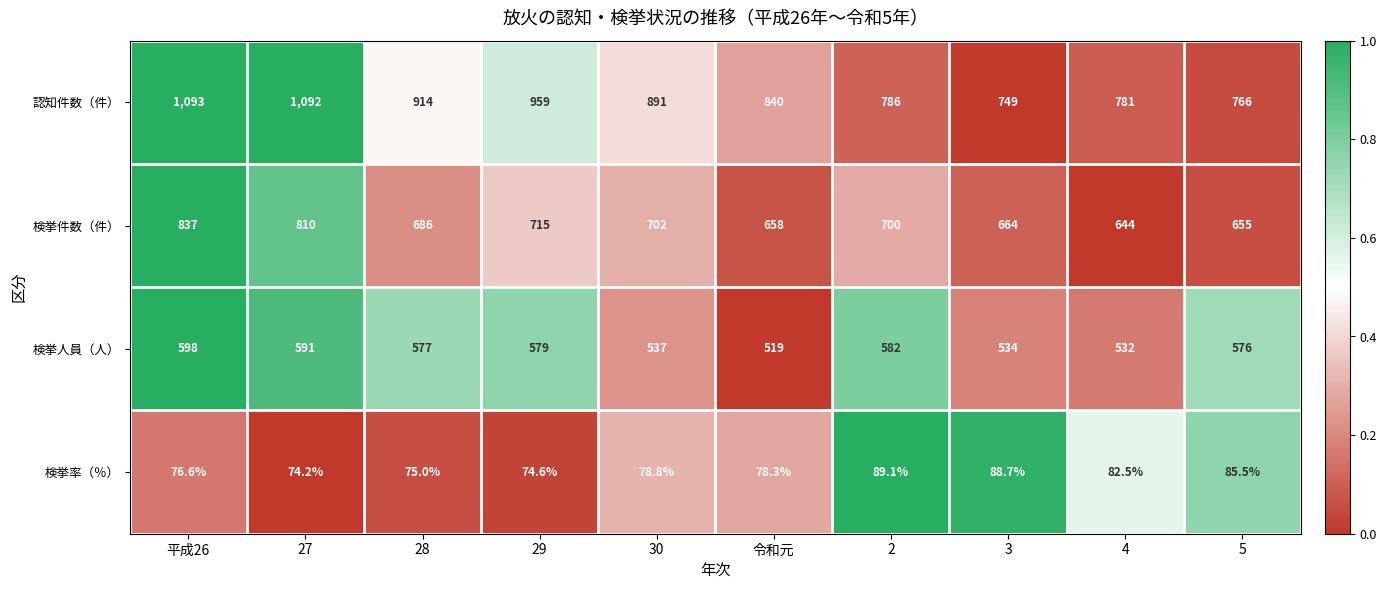

Rank the series by their maximum value, from highest to lowest.

認知件数（件）, 検挙件数（件）, 検挙人員（人）, 検挙率（％）